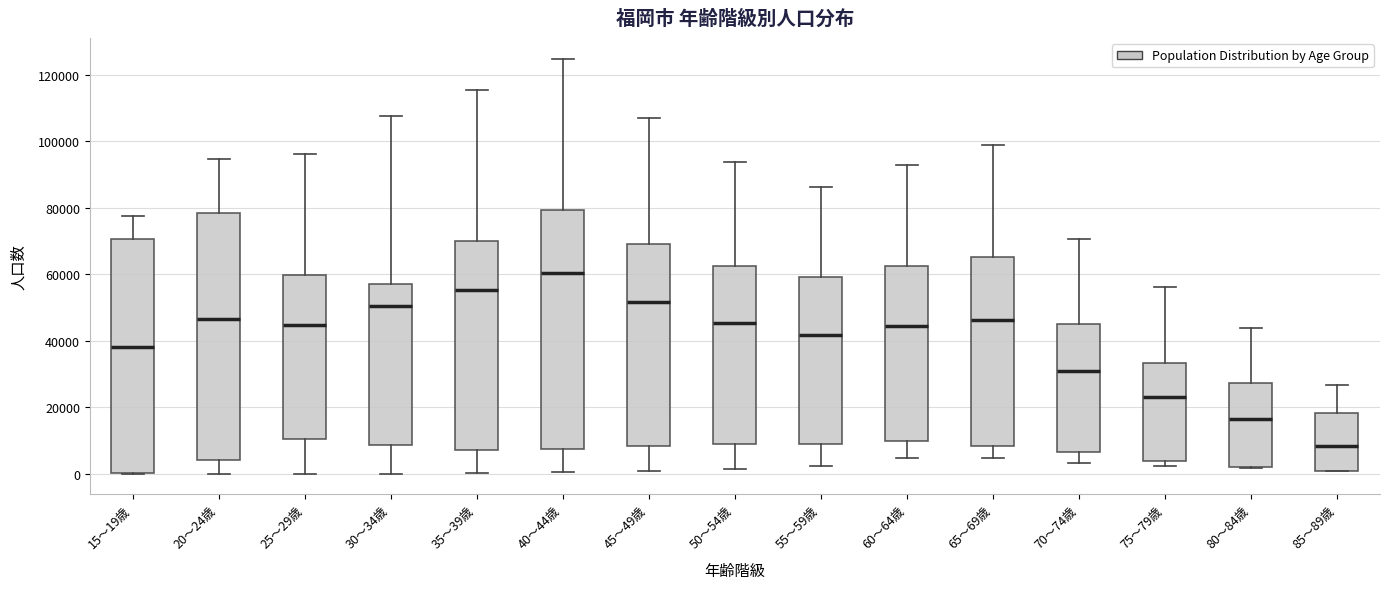

Where does the median line of the box for 25～29歳 sit on the y-axis? The values are not printed on the chart, so give them approximately, as read against the axis.

44000